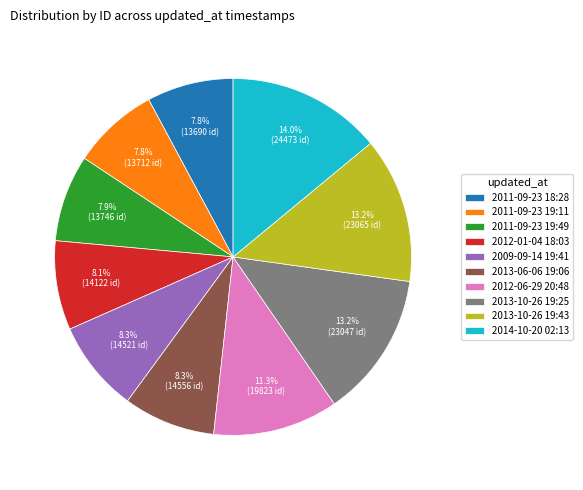

How many slices are in this pie chart?

10